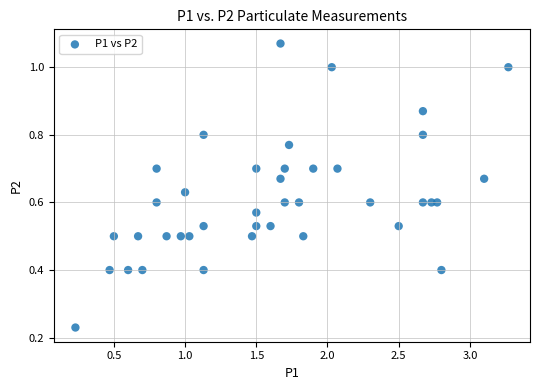

What is the range of X values (max minus min)?

3.0